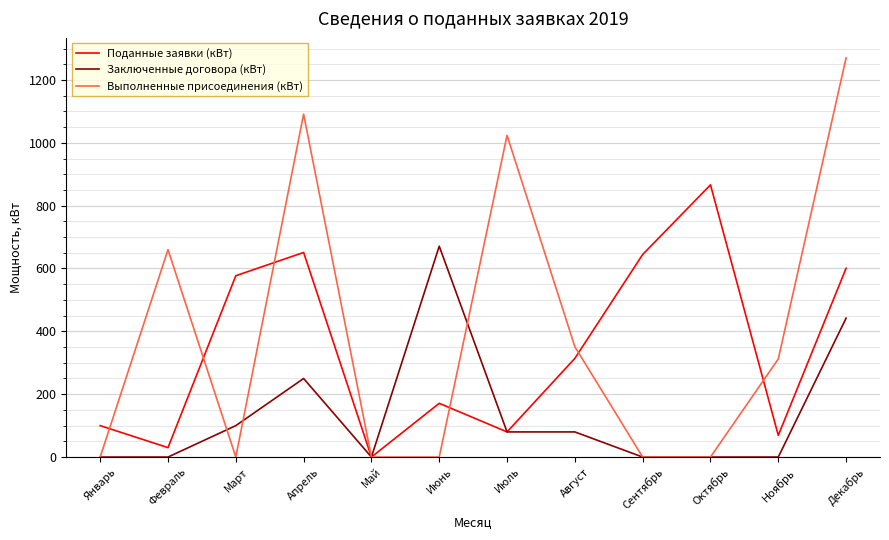

True or false: Поданные заявки (кВт) has a value of 171.0 at Июнь.

True